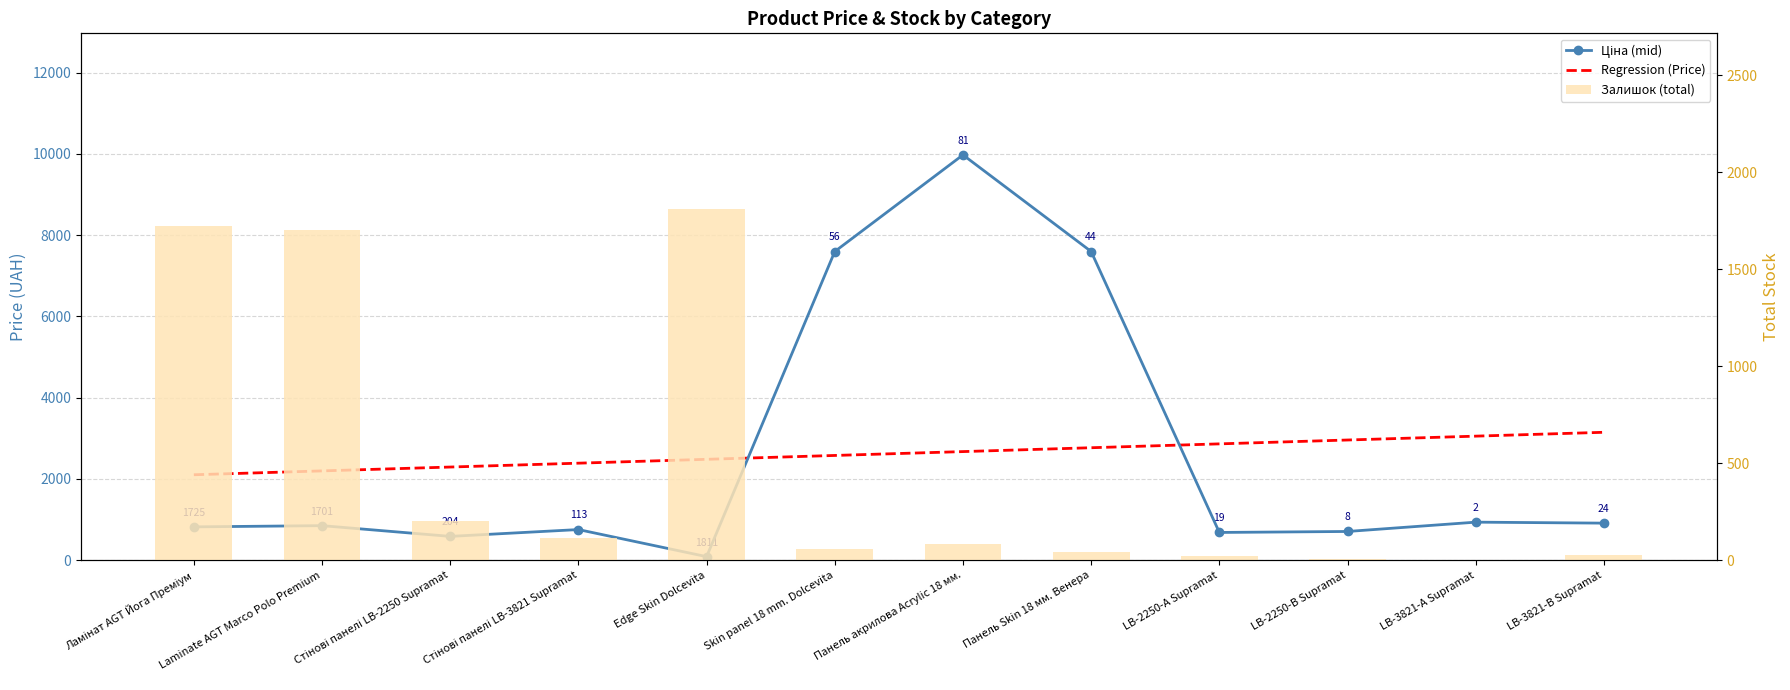

What is the sum of the Залишок (total) values at Skin panel 18 mm. Dolcevita and Edge Skin Dolcevita?

1867.0